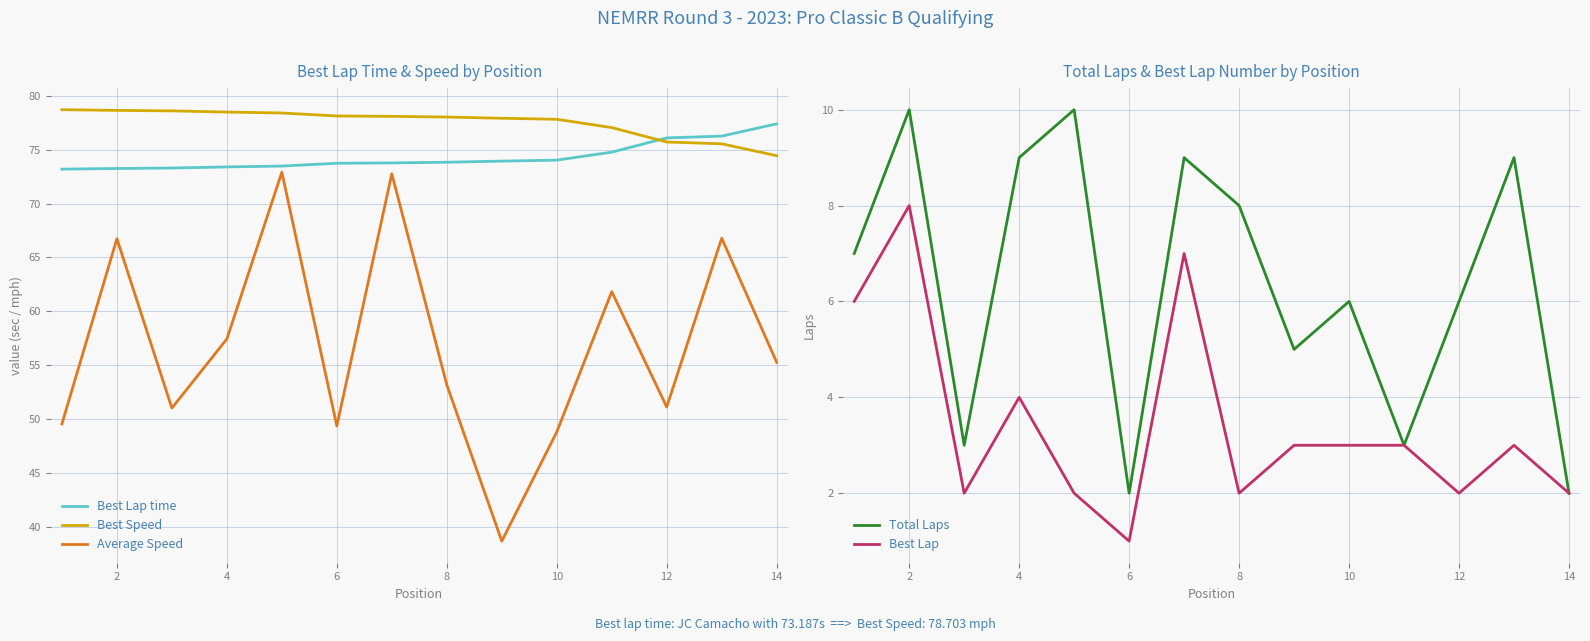

At which label does Best Lap reach its minimum?

6